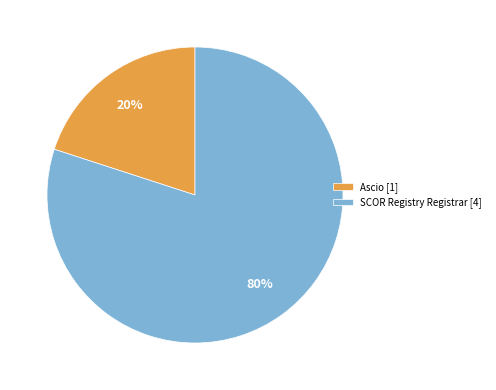

To the nearest percent, what portion does SCOR Registry Registrar [4] represent?

80%